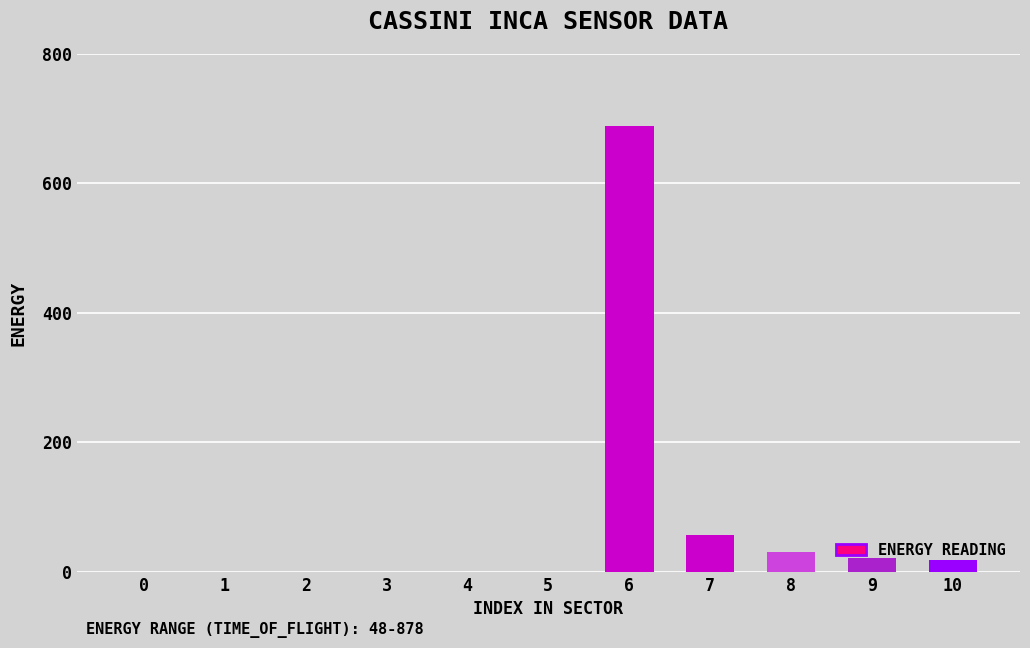

Reading left to right, what are all the values shown in this chart?

0	0	0	0	0	0	688	57	31	22	18